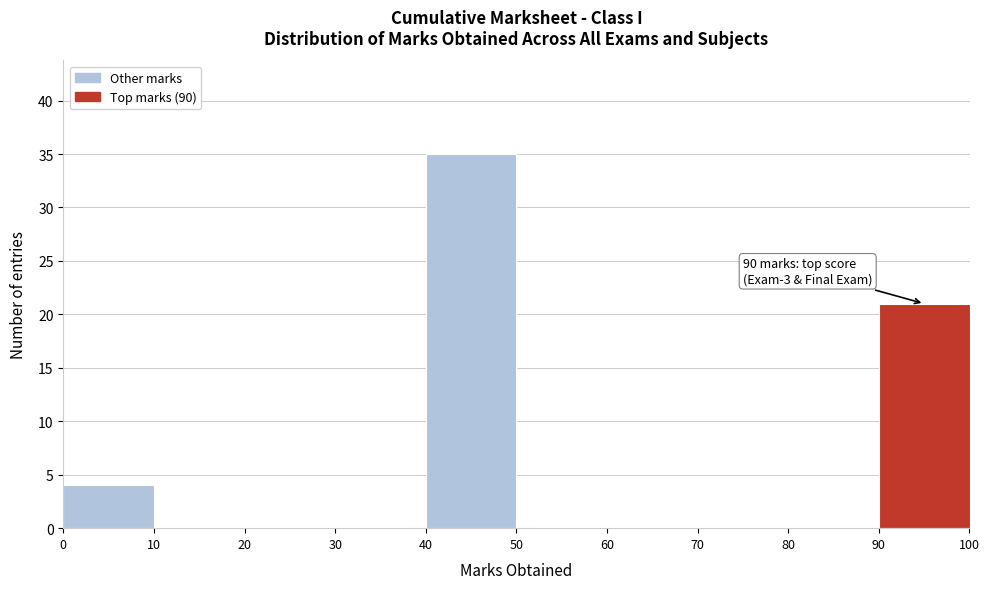

Which range on the x-axis has the tallest bar?

40 to 50